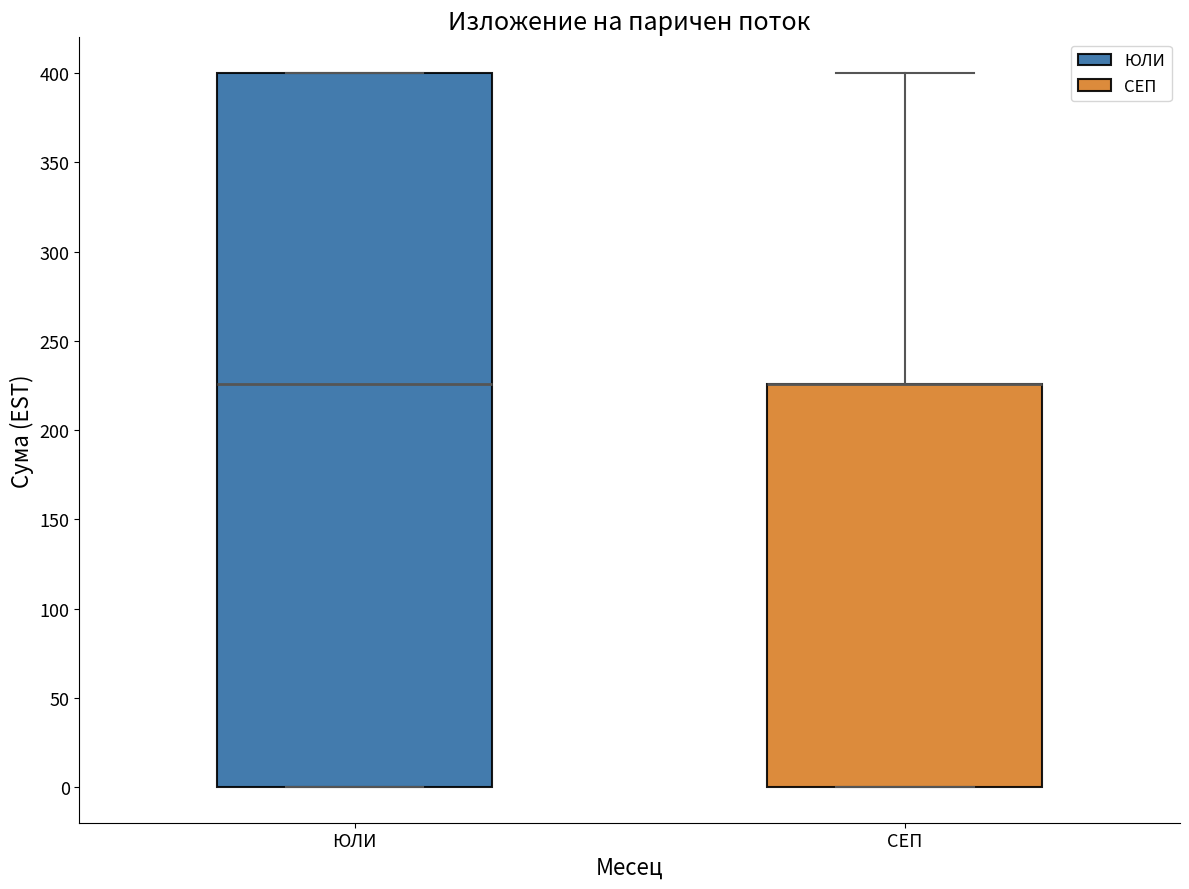

Where does the upper whisker of the box for СЕП end on the y-axis? The values are not printed on the chart, so give them approximately, as read against the axis.

400